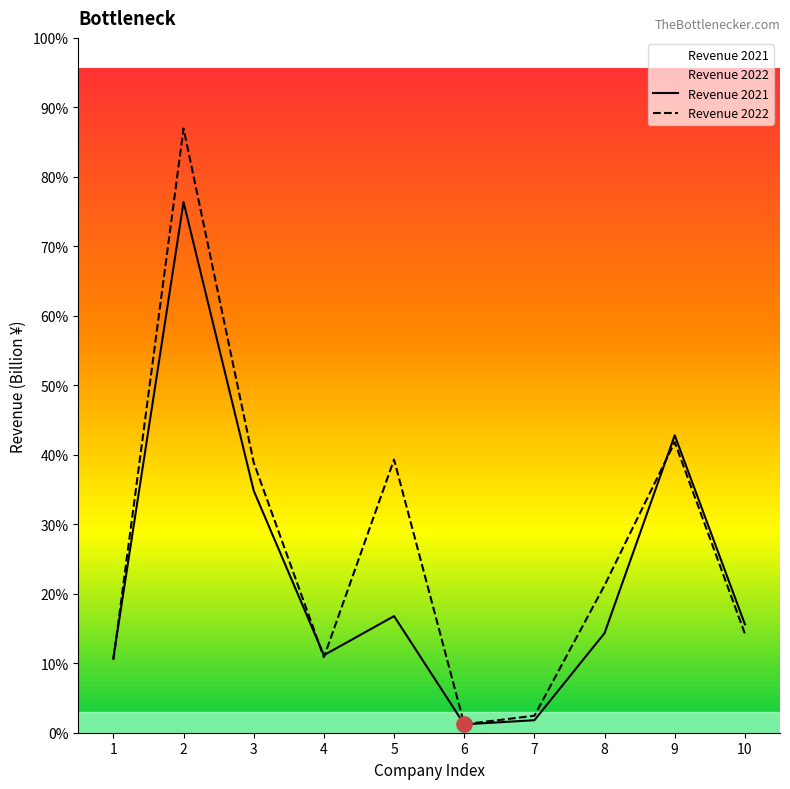

At how many categories does at least one series exceed 0?

10